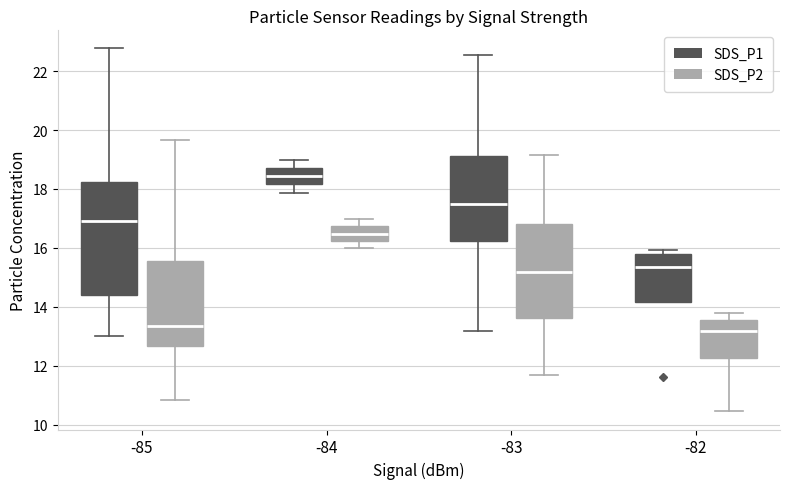

Where is the lower edge of the box for -85 (SDS_P1) on the y-axis? The values are not printed on the chart, so give them approximately, as read against the axis.

14.4